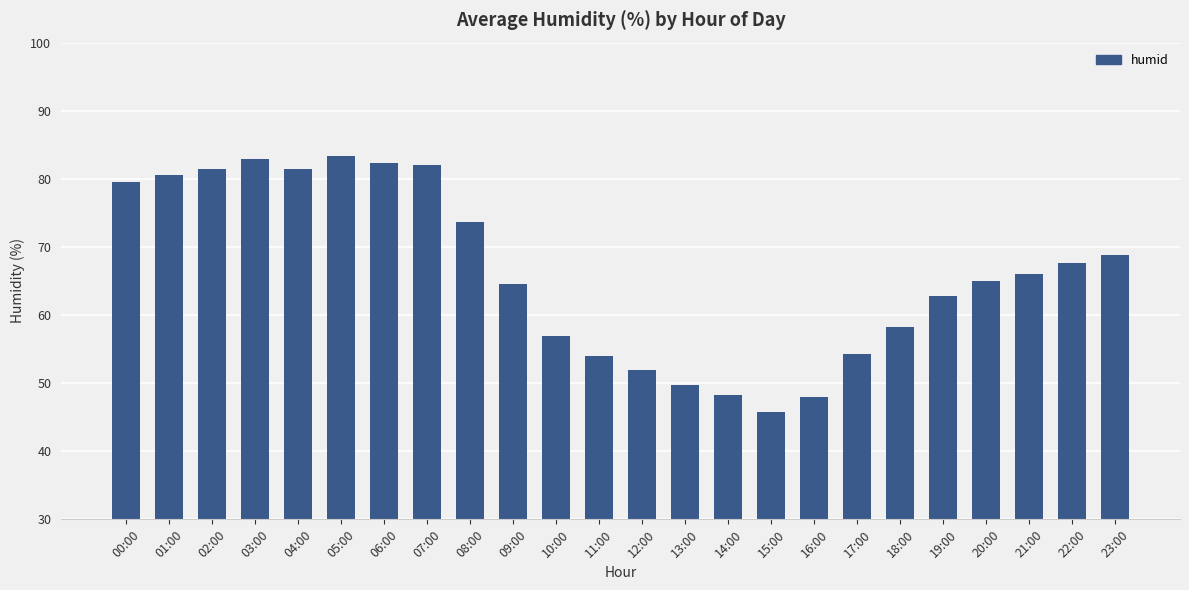

What is the change in value from 17:00 to 19:00?

+8.5